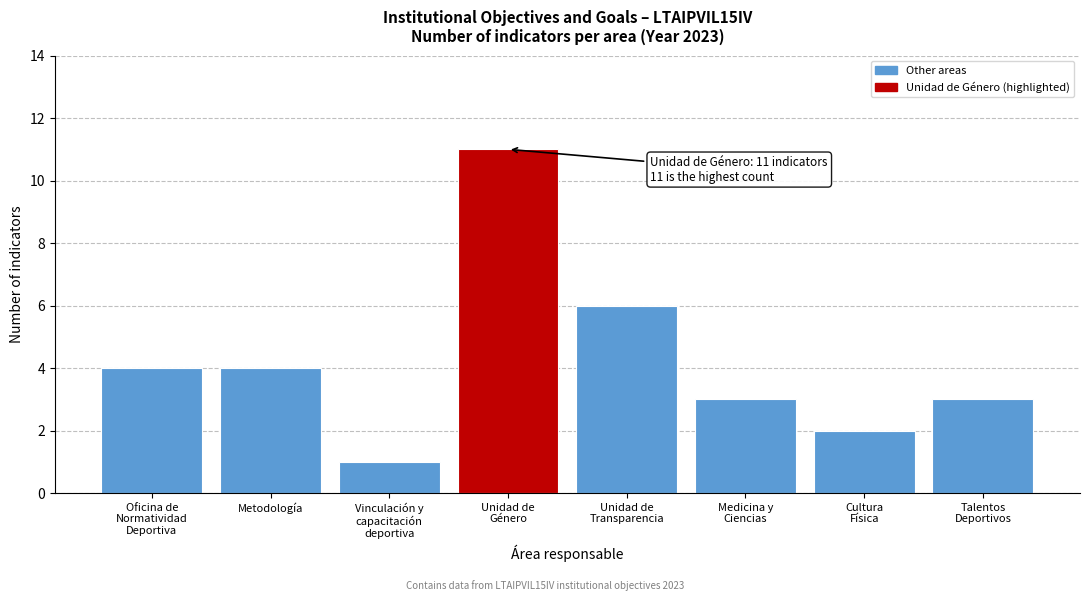

Reading left to right, transcribe all the data shown in this chart.

4	4	1	11	6	3	2	3